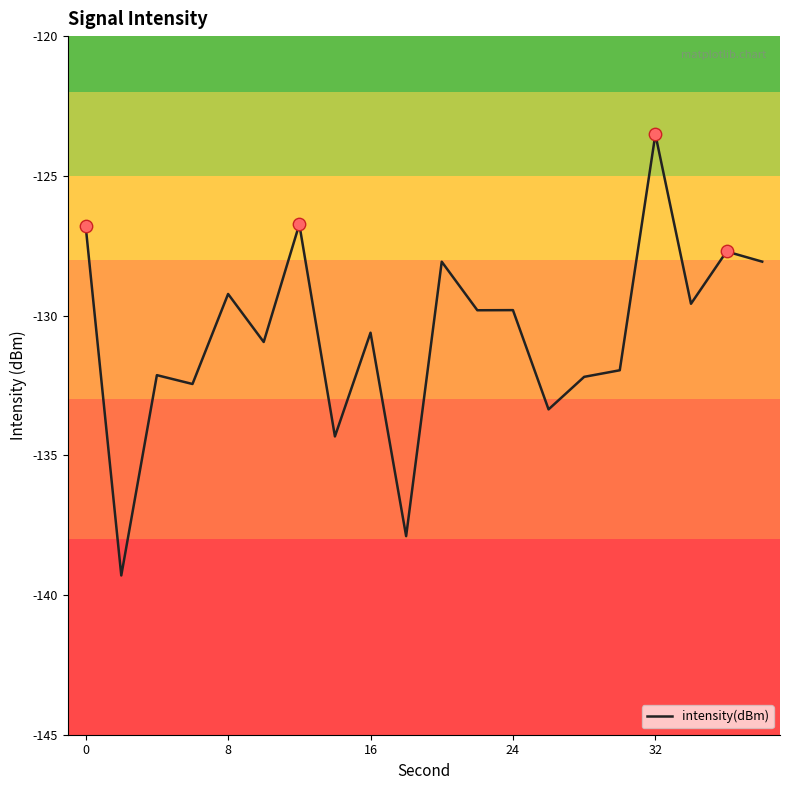

What is the greatest value displayed?

-123.5